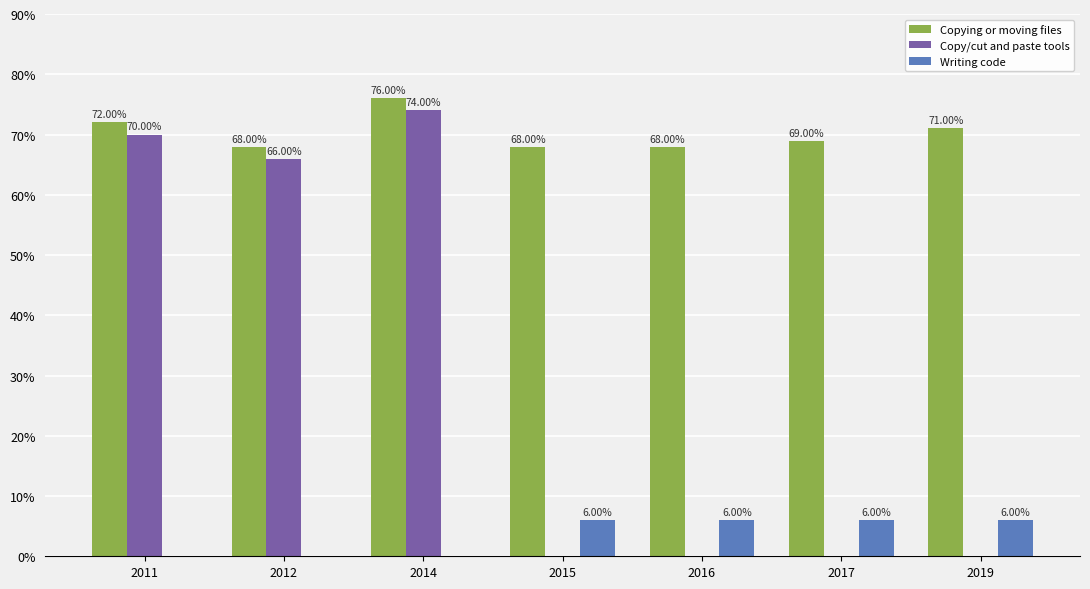

Which series has the largest range (max minus min)?

Copy/cut and paste tools